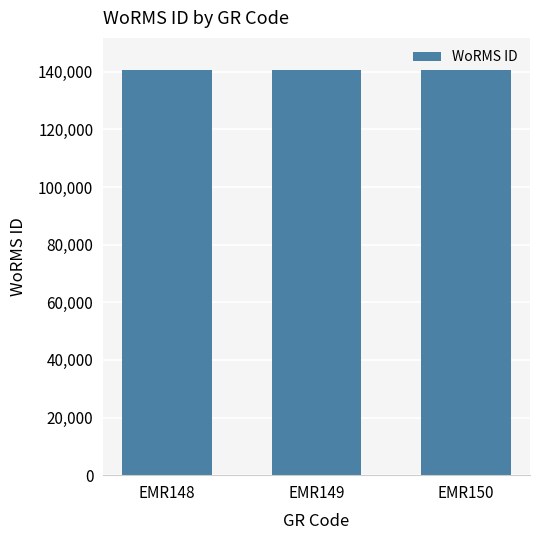

What is the difference between the values at EMR148 and EMR150?

3